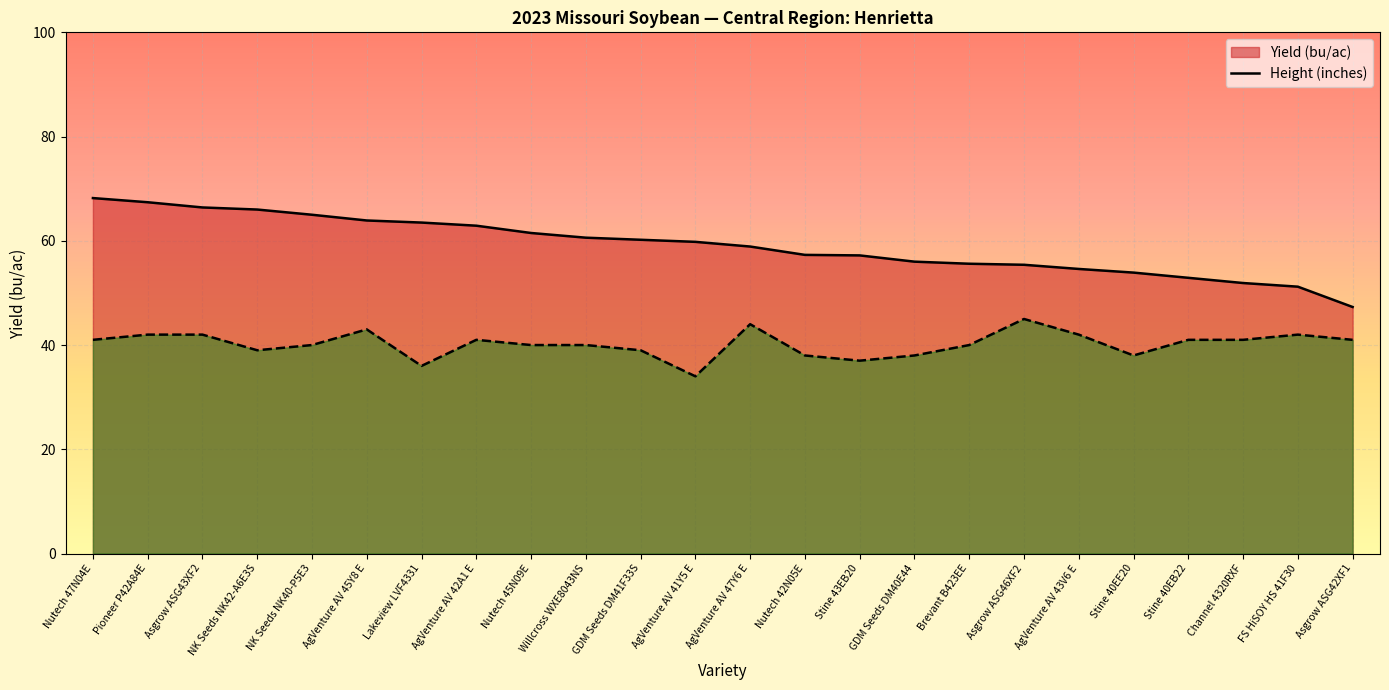

Is it true that Height (inches) line equals 24.2 at NK Seeds NK42-A6E3S?

False